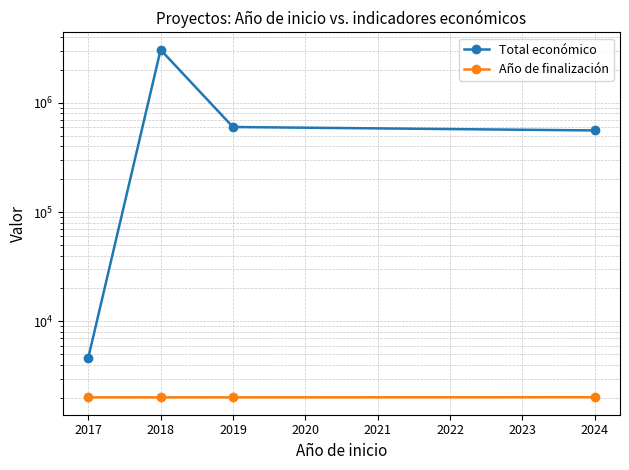

True or false: Año de finalización and Total económico cross at least once.

False